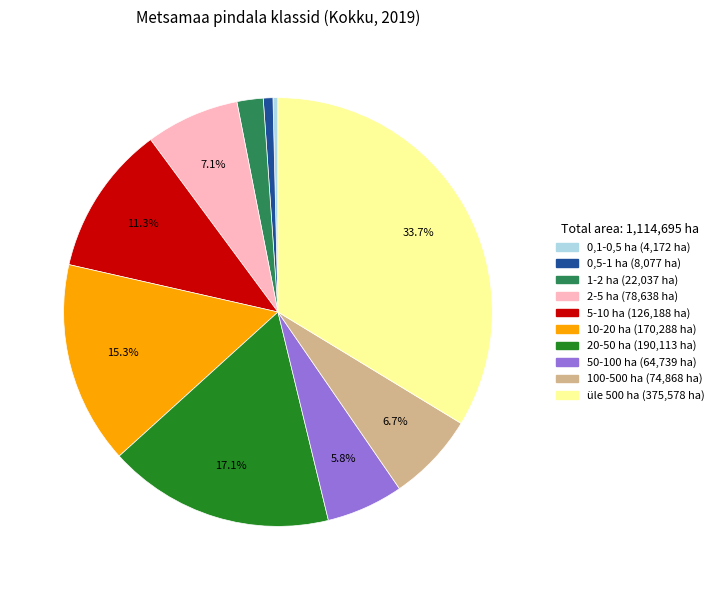

What percentage is the 1-2 ha slice, to the nearest percent?

2%